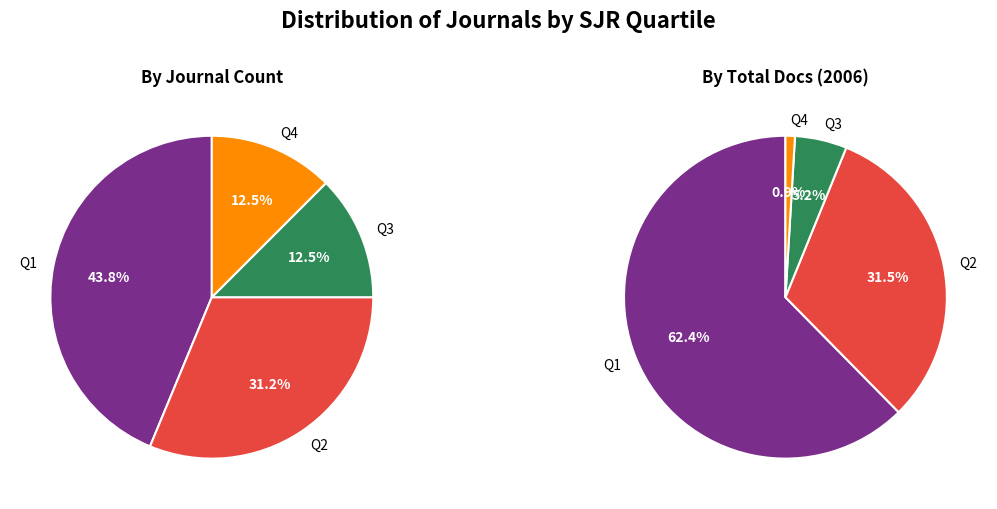

True or false: Q2 accounts for 31% of the total.

True